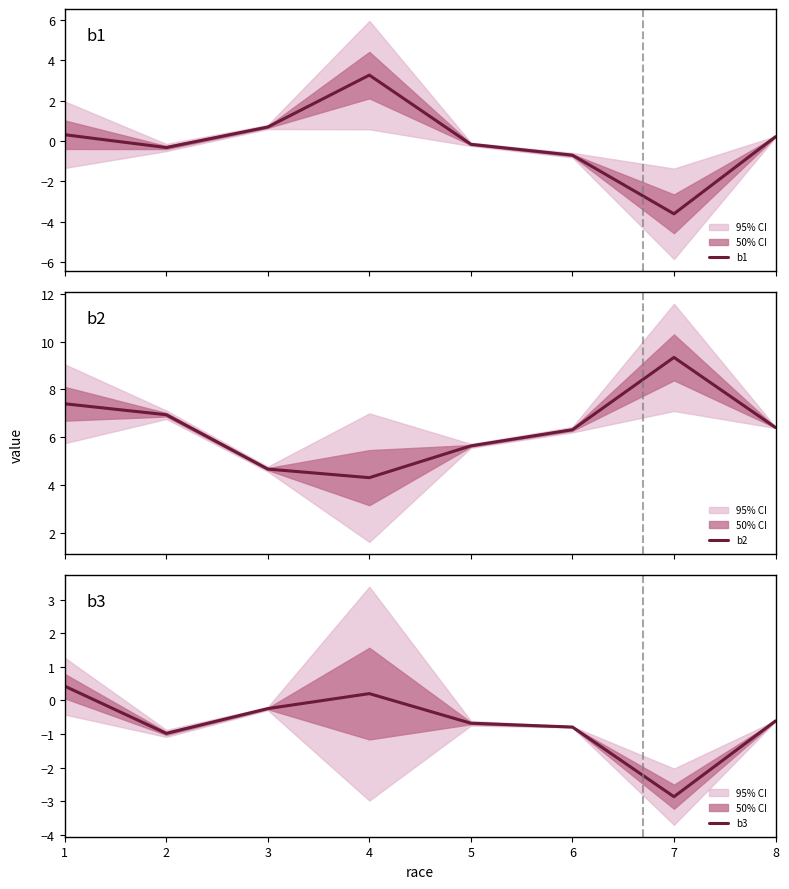

Is this an area chart (filled region under the line)?

No